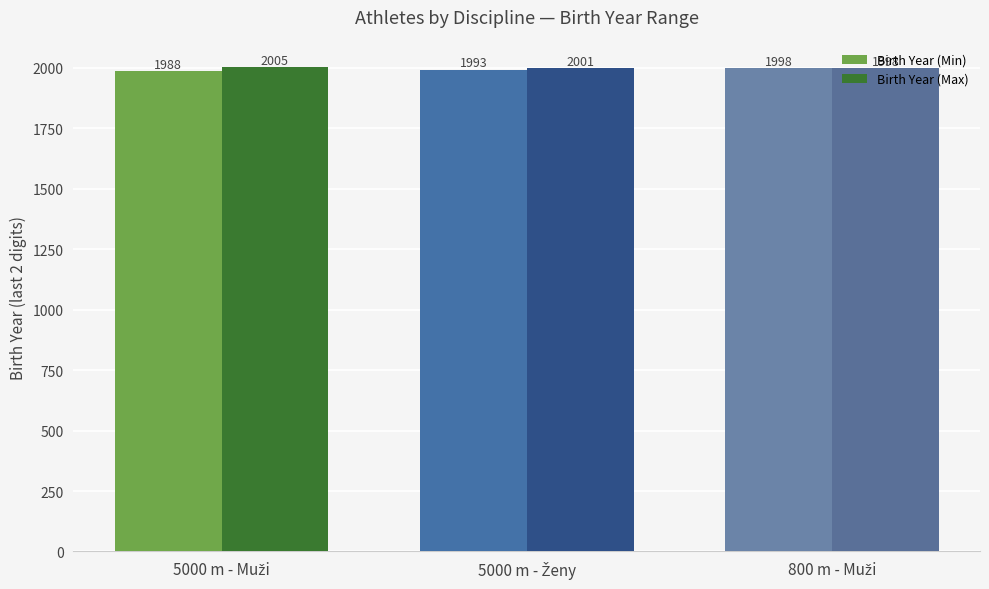

At how many categories does at least one series exceed 2000?

2